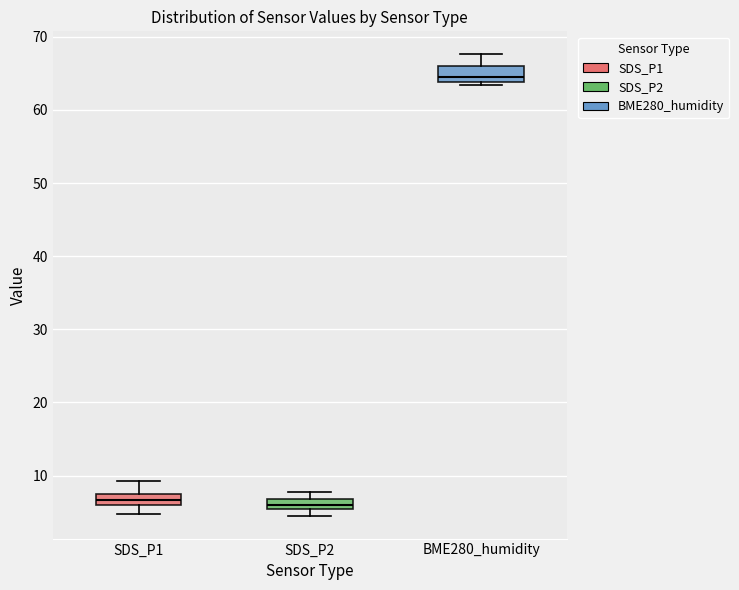

Where is the upper edge of the box for SDS_P2 on the y-axis? The values are not printed on the chart, so give them approximately, as read against the axis.

7